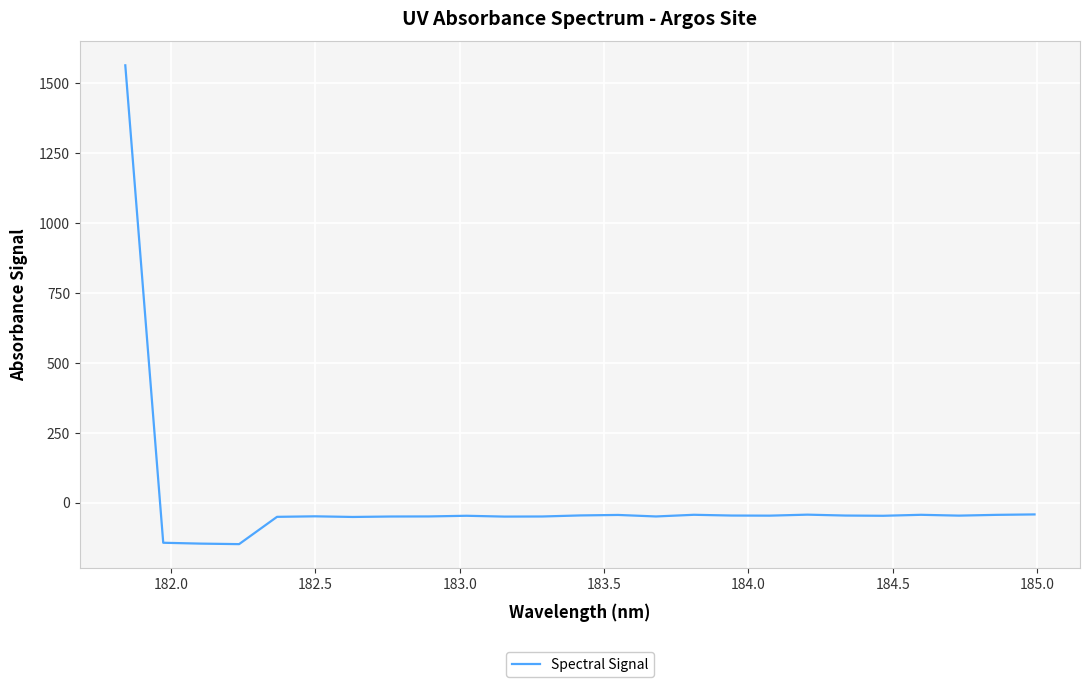

What is the smallest value displayed?

-148.4